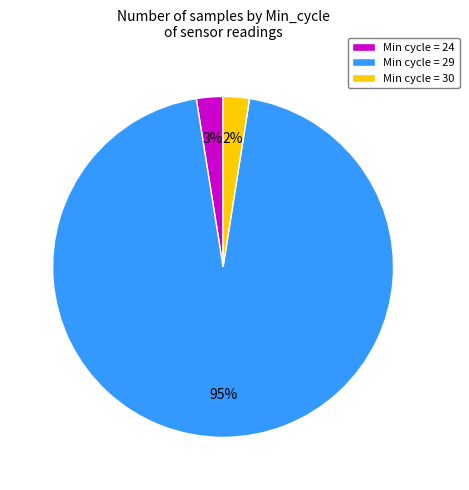

To the nearest percent, what percentage of the pie is Min cycle = 30?

2%